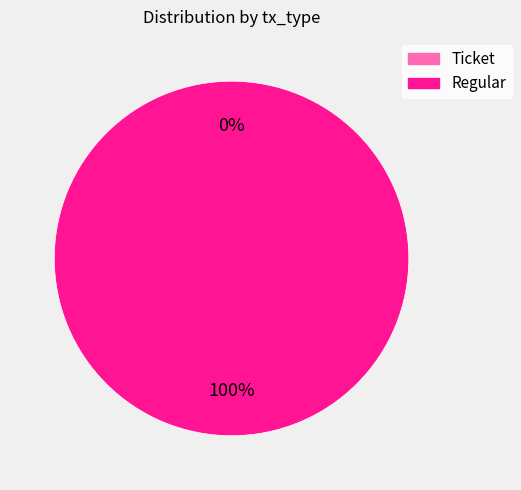

What percentage do Regular and Ticket together represent?

100.0%